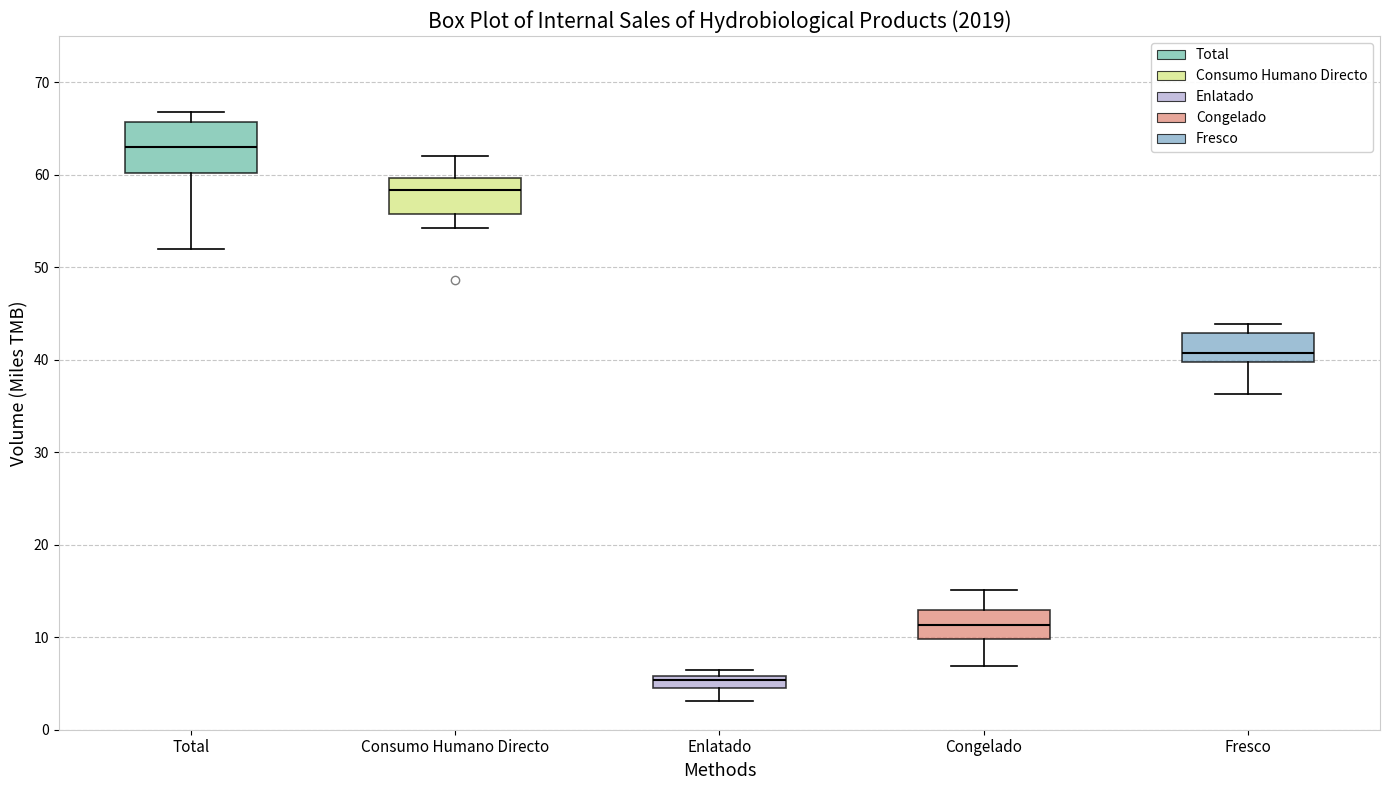

Which box is the tallest, from its lower edge to its upper edge?

Total